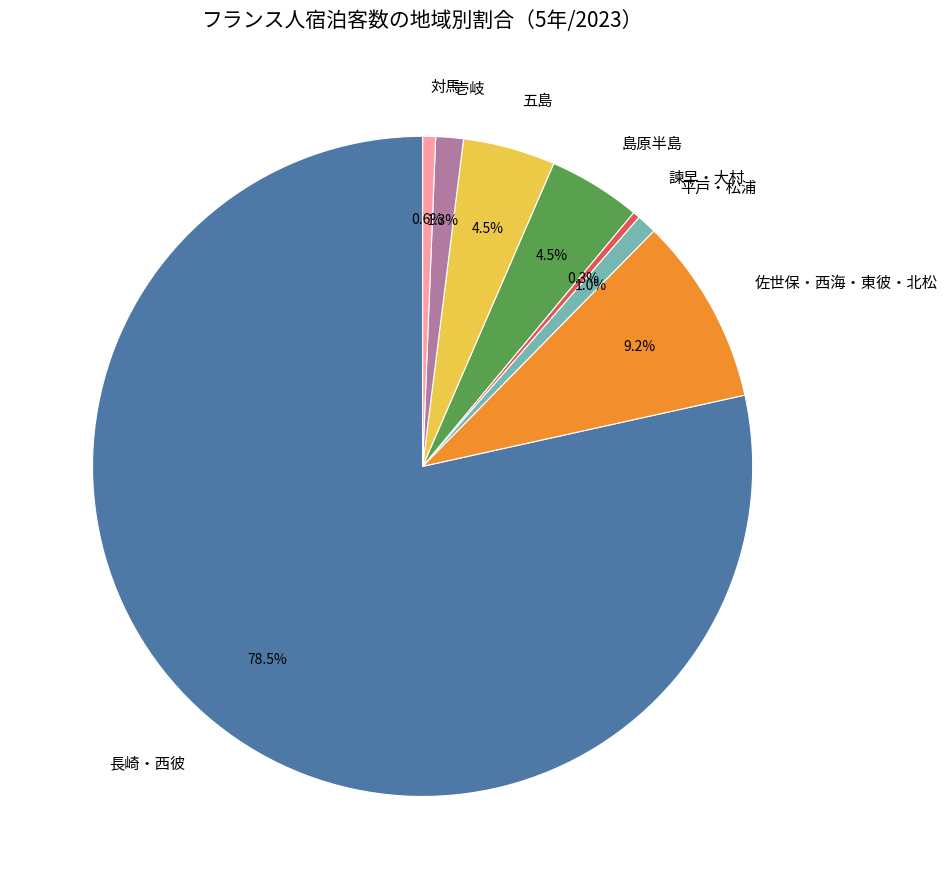

Is the sum of 平戸・松浦 and 対馬 greater than half?

No